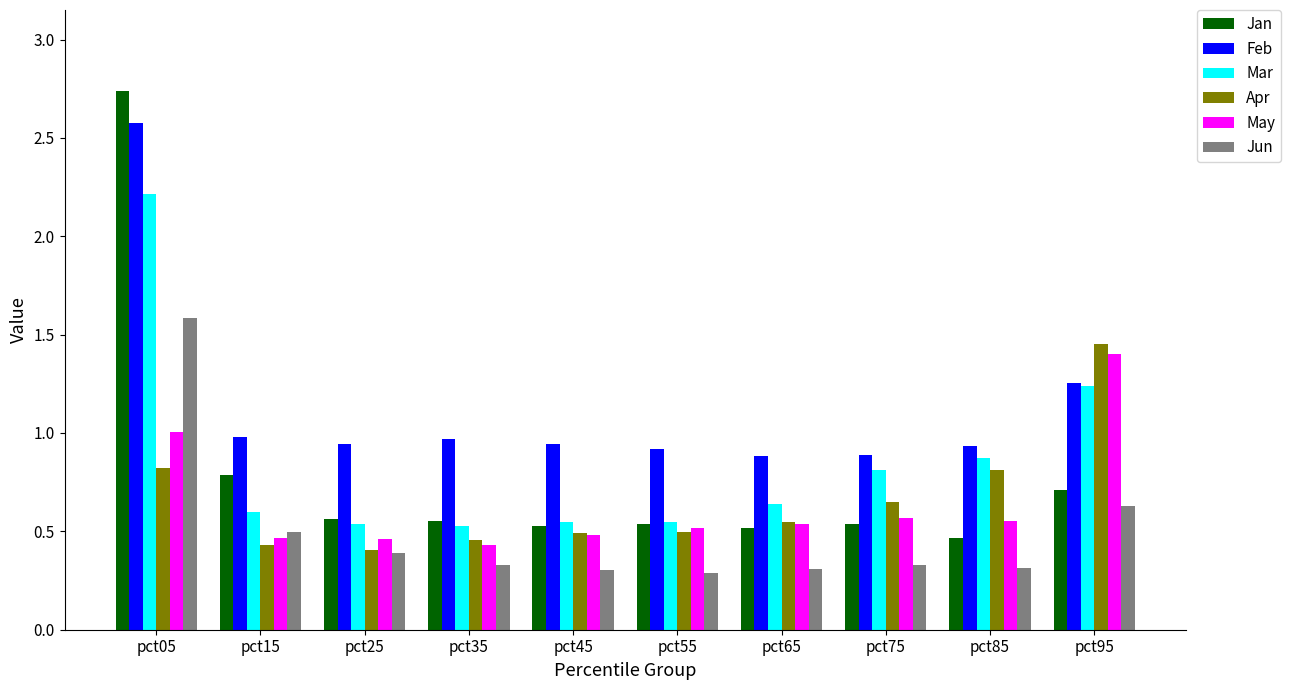

Count the number of data series in this chart.

6